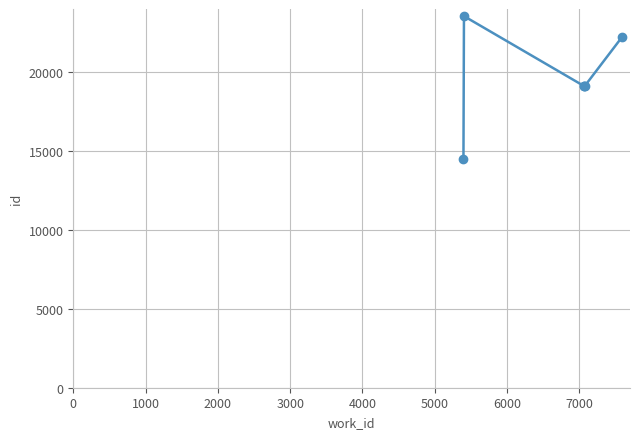

What is the greatest value displayed?

23517.0